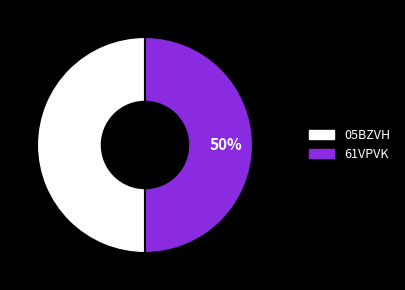

To the nearest percent, what is the combined percentage of 05BZVH and 61VPVK?

100%